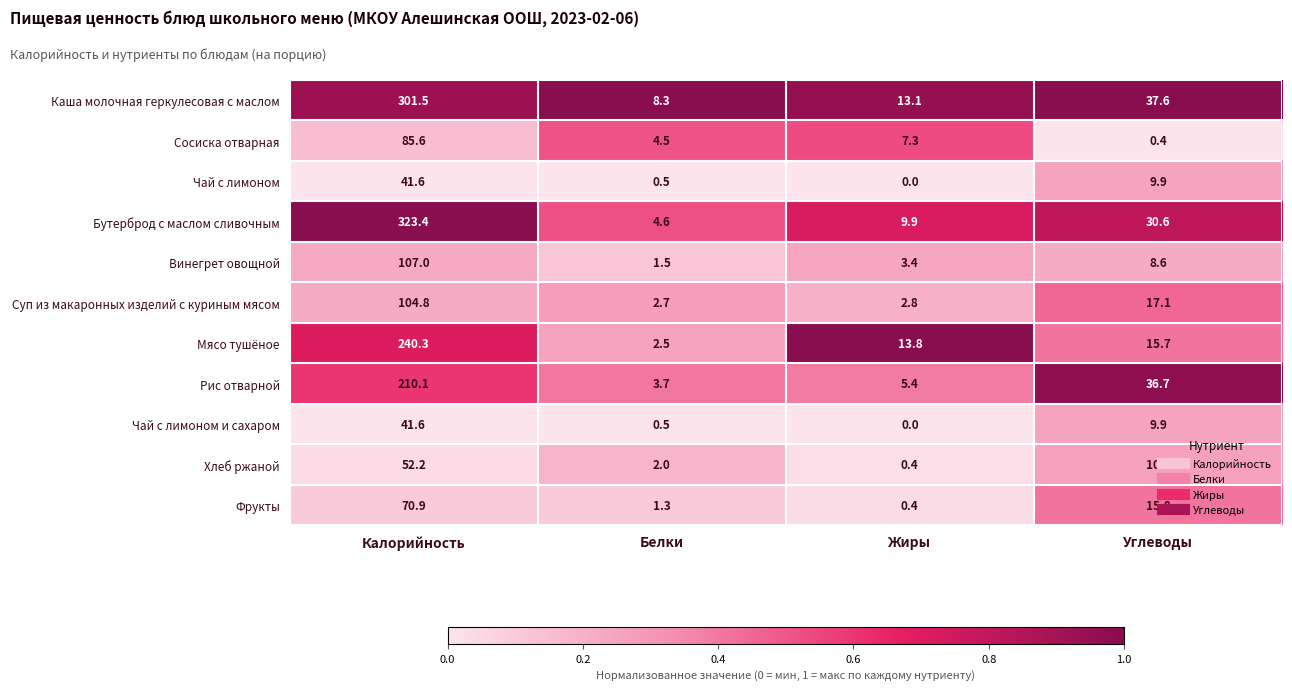

Which category has the highest value across all series?

Калорийность